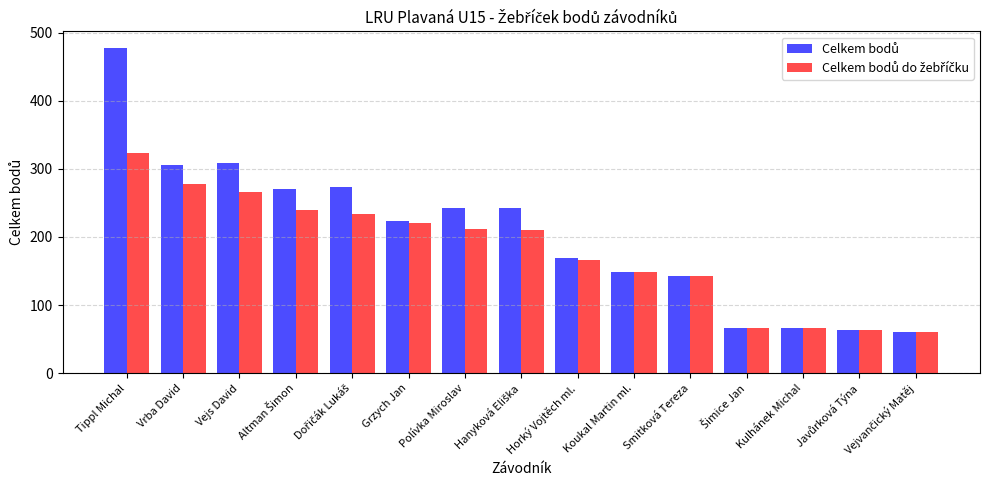

Which category has the highest value across all series?

Tippl Michal